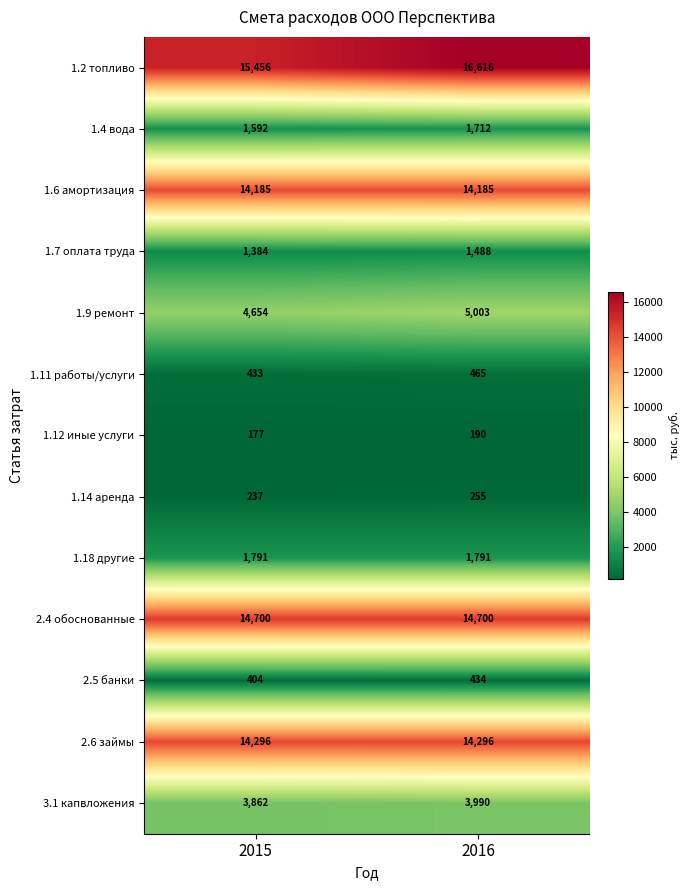

The 1.7 оплата труда series shows 542 at 2016. True or false?

False